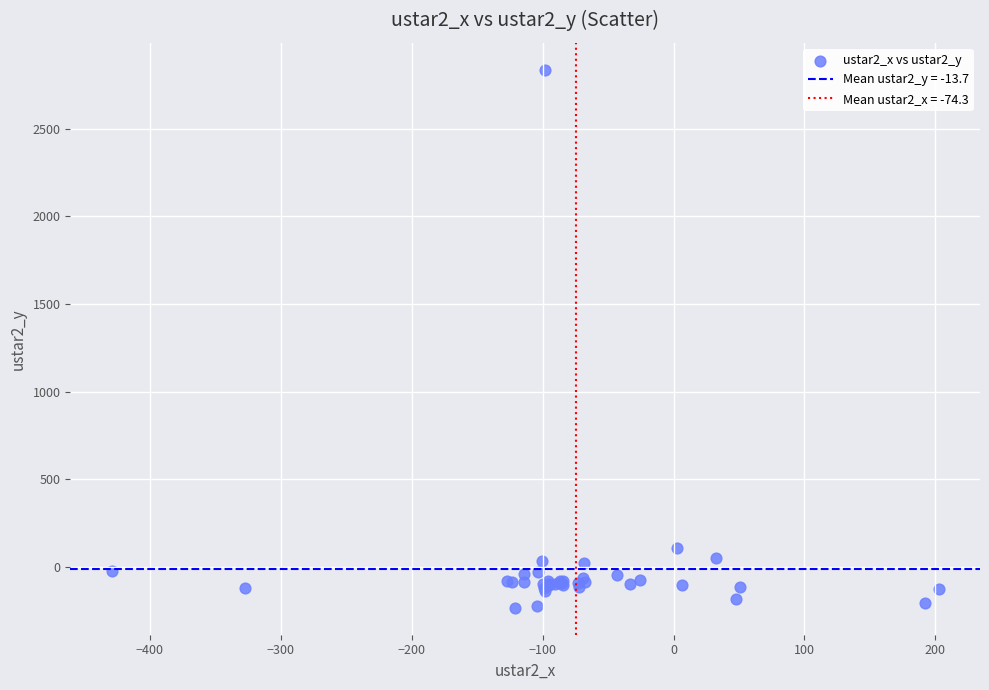

What Y value in the scatter plot is closest to 1301?

106.7